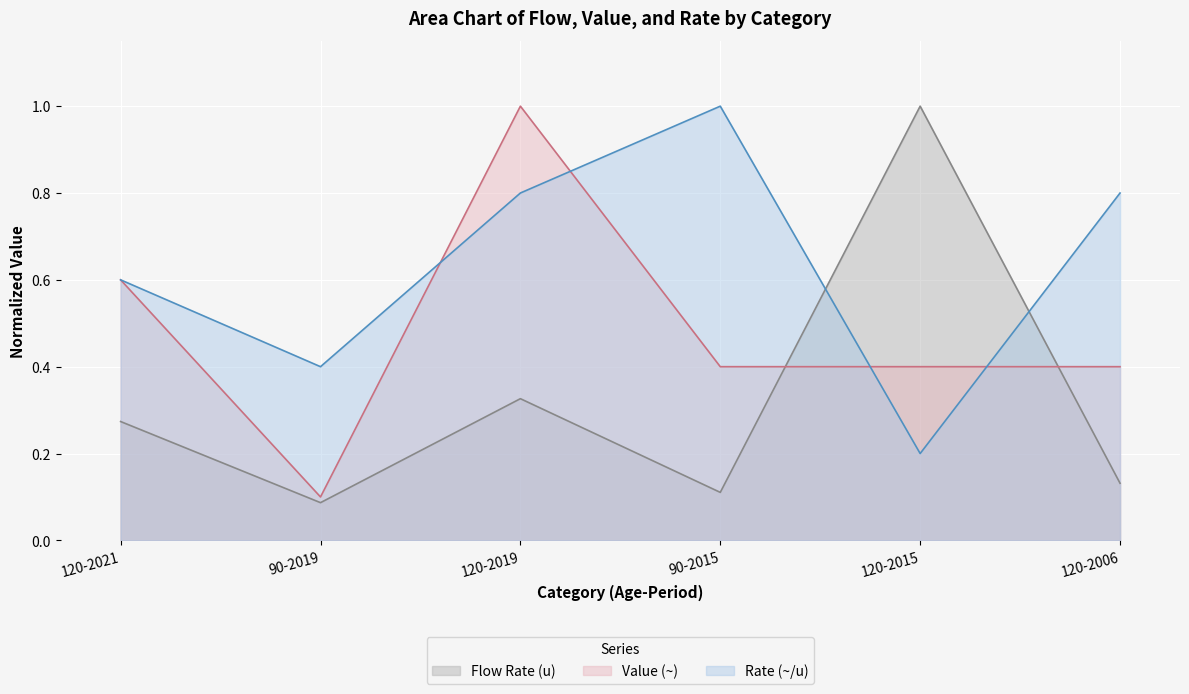

Between 120-2021 and 90-2019, which is larger?

120-2021